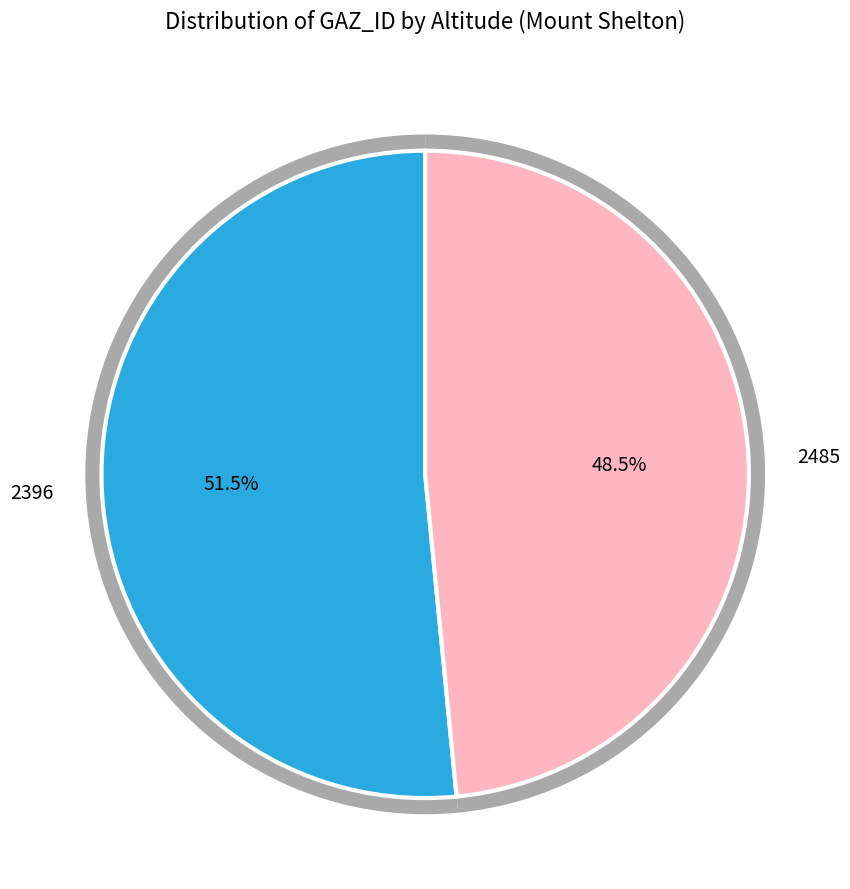

Between 2485 and 2396, which is larger?

2396